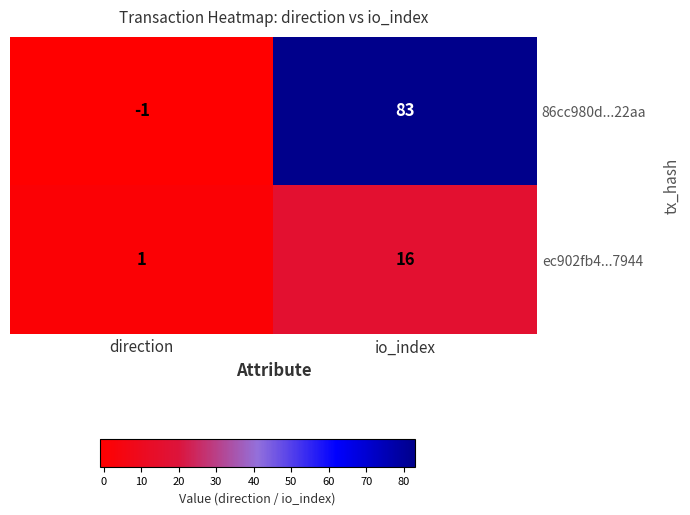

What is the sum of the ec902fb4...7944 values at direction and io_index?

17